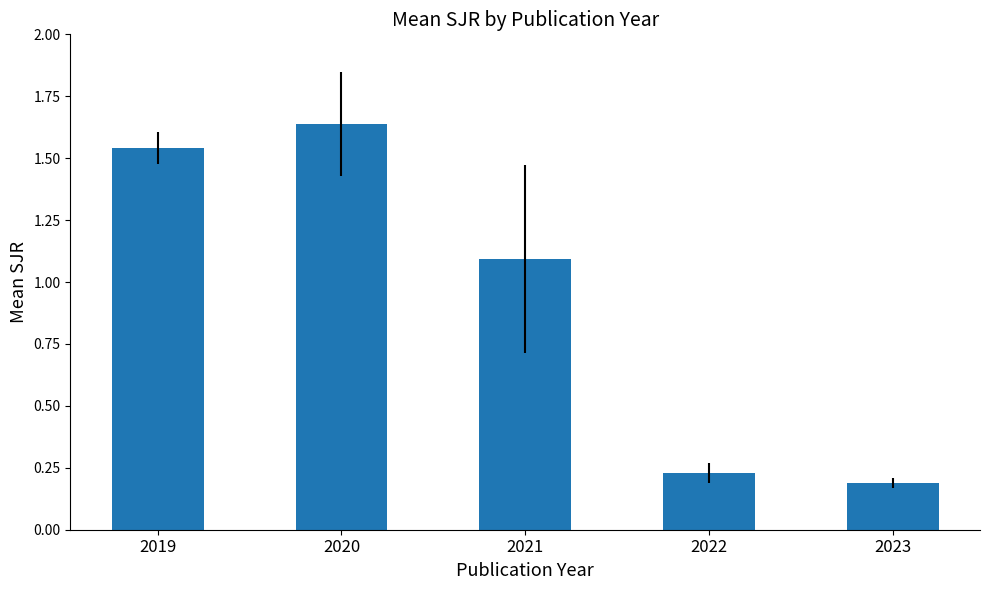

What is the change in value from 2021 to 2022?

-0.9